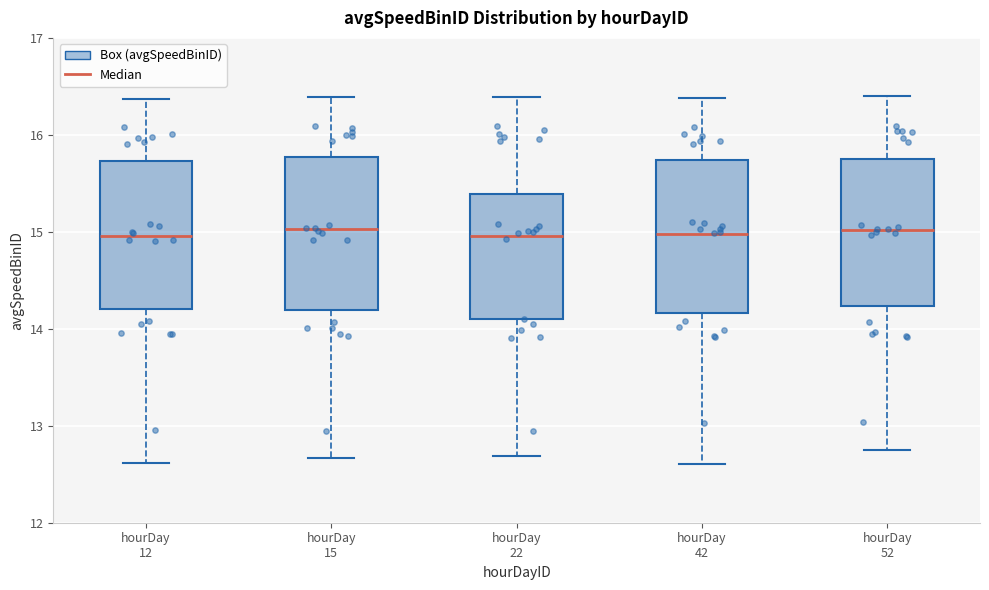

Reading left to right, transcribe this box plot: for each box, give where its median line is, the range the box spans, and where its two whiskers end, as read against the y-axis. The values are not printed on the chart, so give them approximately, as read against the axis.

hourDay 12: median 15.0, box 14.2 to 15.7, whiskers 12.6 to 16.4
hourDay 15: median 15.0, box 14.2 to 15.8, whiskers 12.7 to 16.4
hourDay 22: median 15.0, box 14.1 to 15.4, whiskers 12.7 to 16.4
hourDay 42: median 15.0, box 14.2 to 15.7, whiskers 12.6 to 16.4
hourDay 52: median 15.0, box 14.2 to 15.7, whiskers 12.7 to 16.4